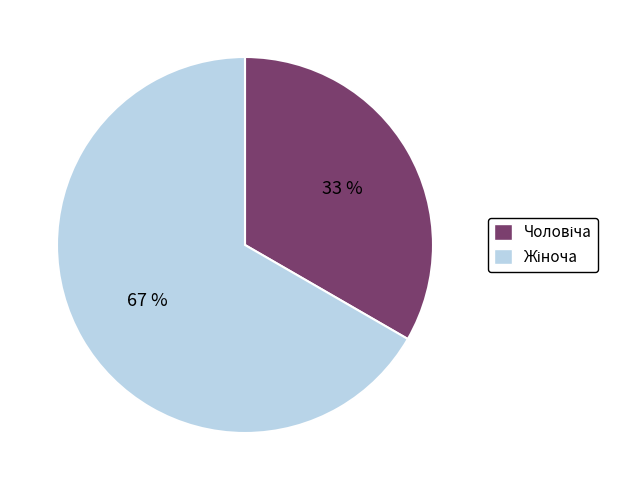

To the nearest percent, what is the average slice percentage?

50%